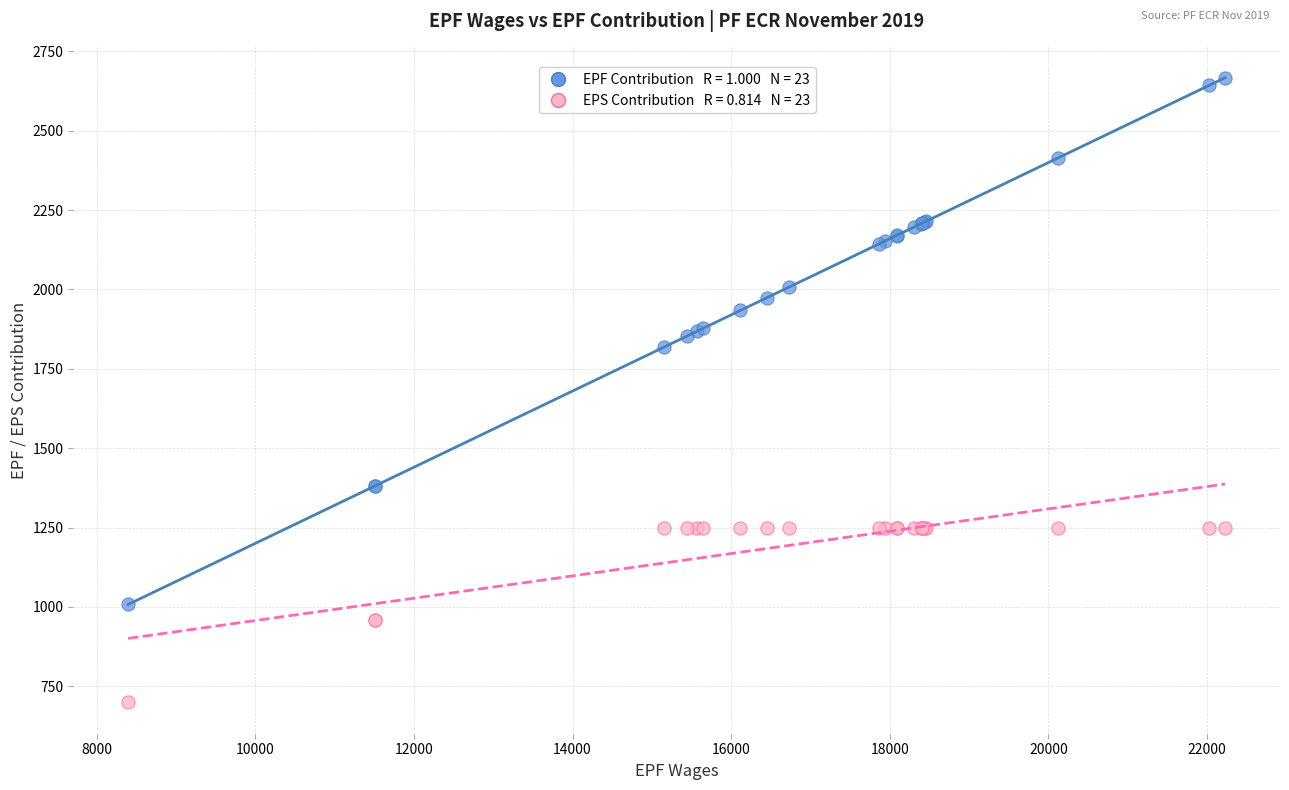

Across all series, what Y value is closest to 1683?

1818